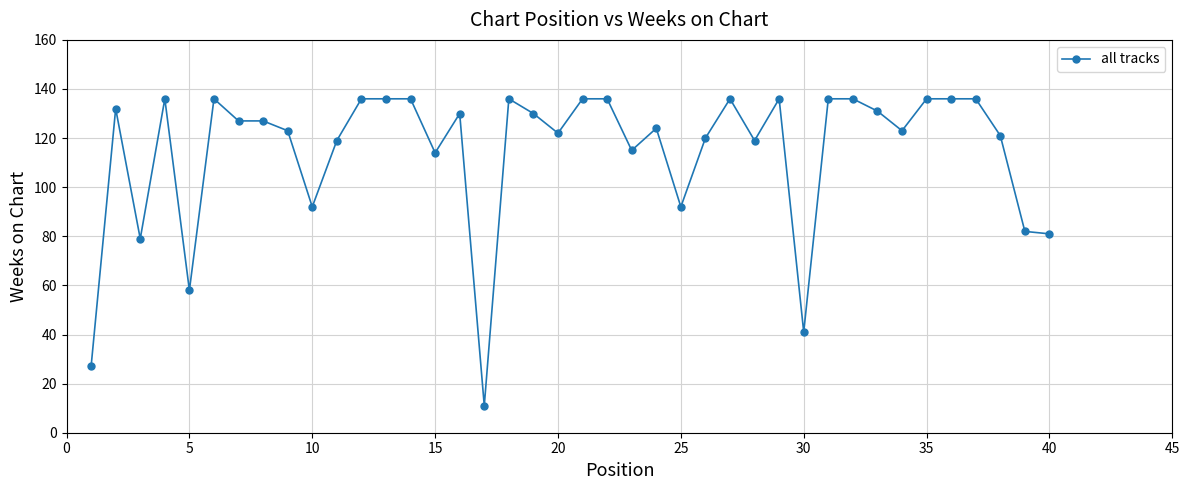

How many categories are shown in the chart?

40